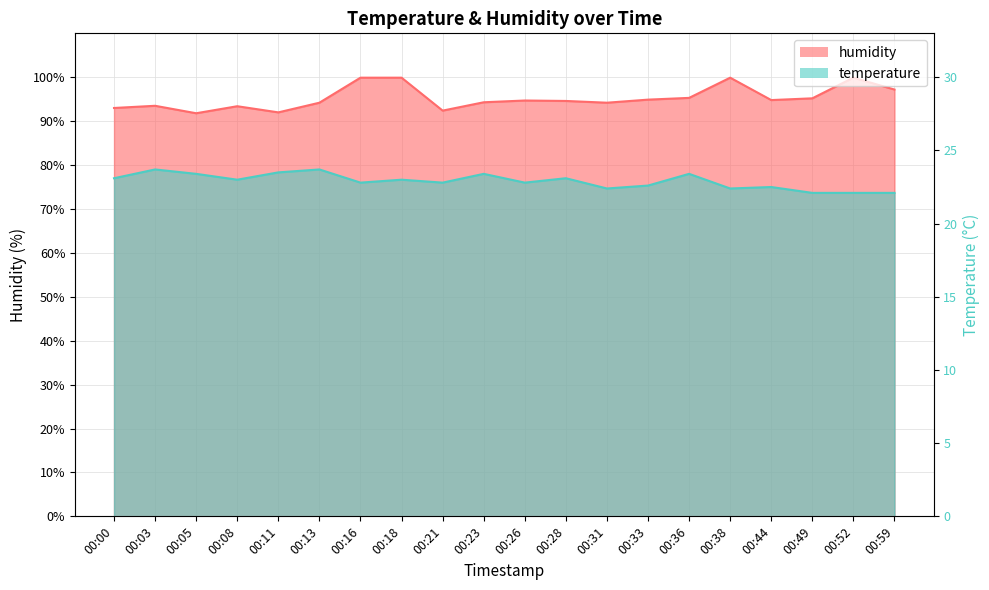

The value of temperature at 00:00 is 77.0. True or false?

True